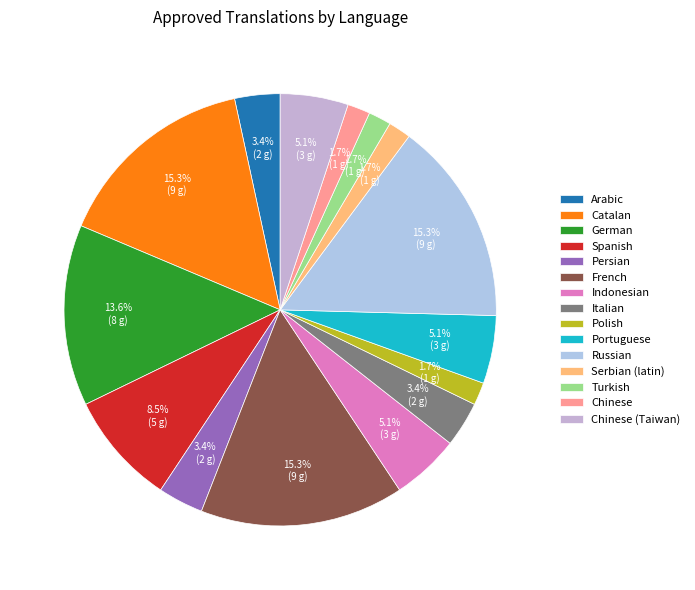

Is it true that Spanish is 14% of the pie?

False